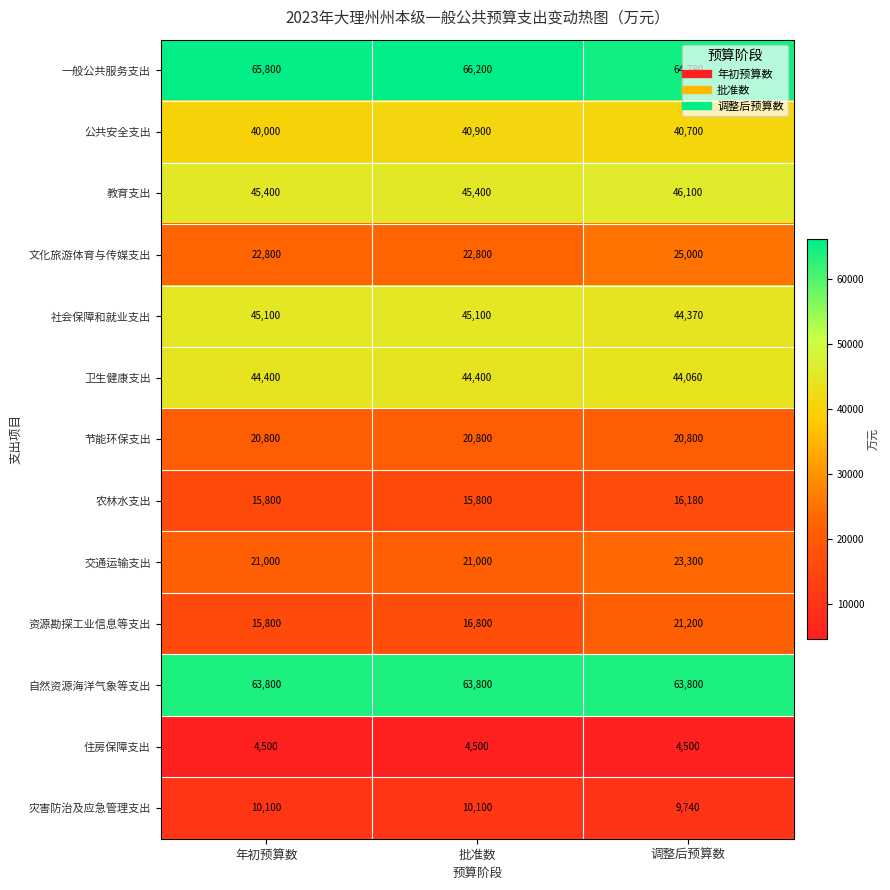

What is the highest value of the 交通运输支出 series?

23300